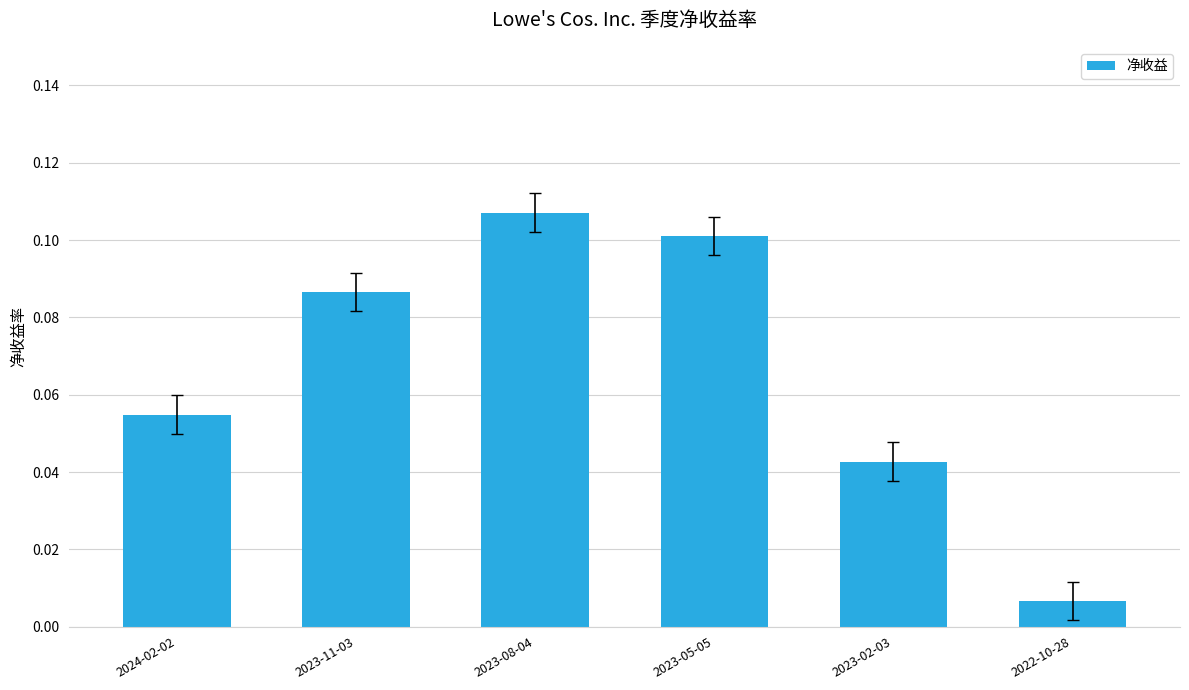

The chart shows a value of 0.1 at 2023-08-04. True or false?

True